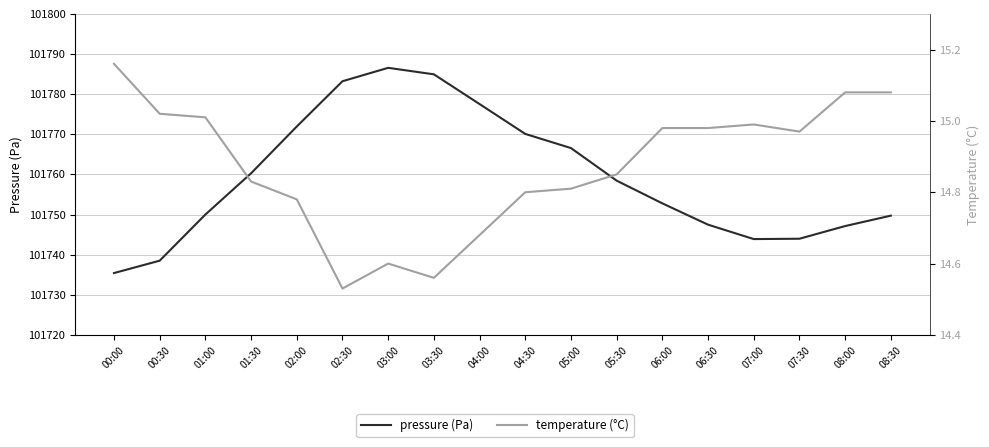

At which label is temperature closest to 14?

02:30